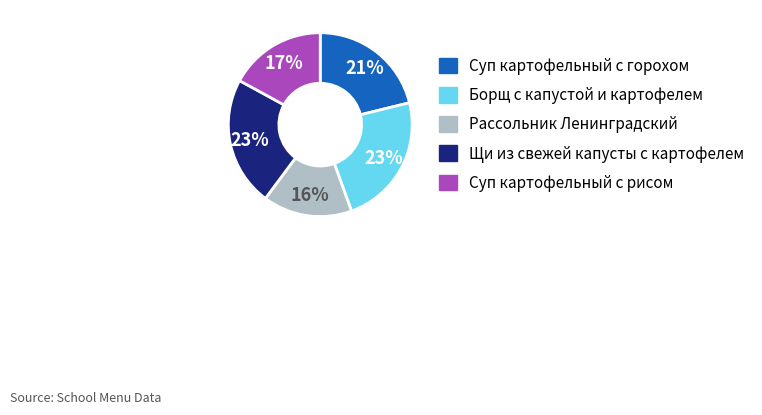

To the nearest percent, what portion does Рассольник Ленинградский represent?

16%